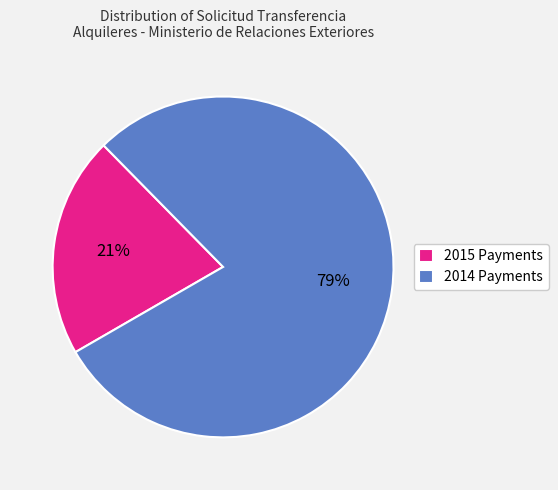

What is the largest slice in the pie chart?

2014 Payments